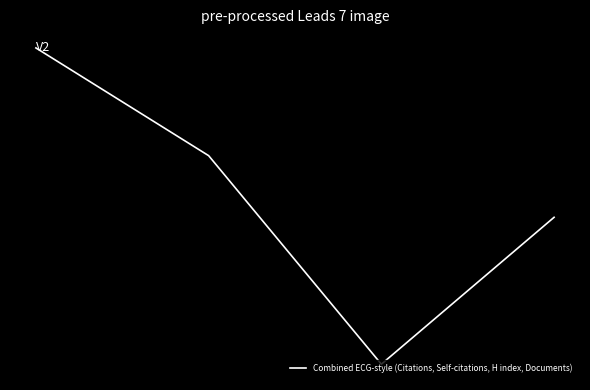

Rank the categories by value from highest to lowest.

0, 1, 3, 2